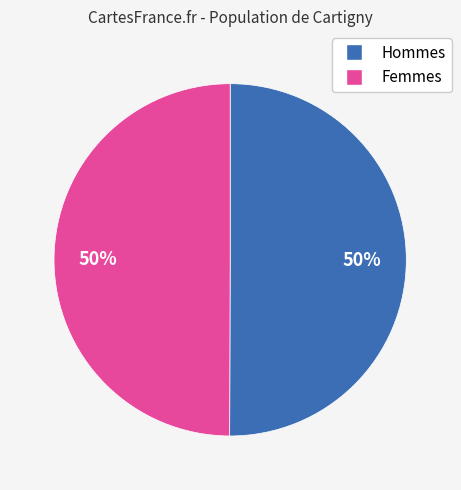

To the nearest percent, what is the average slice percentage?

50%